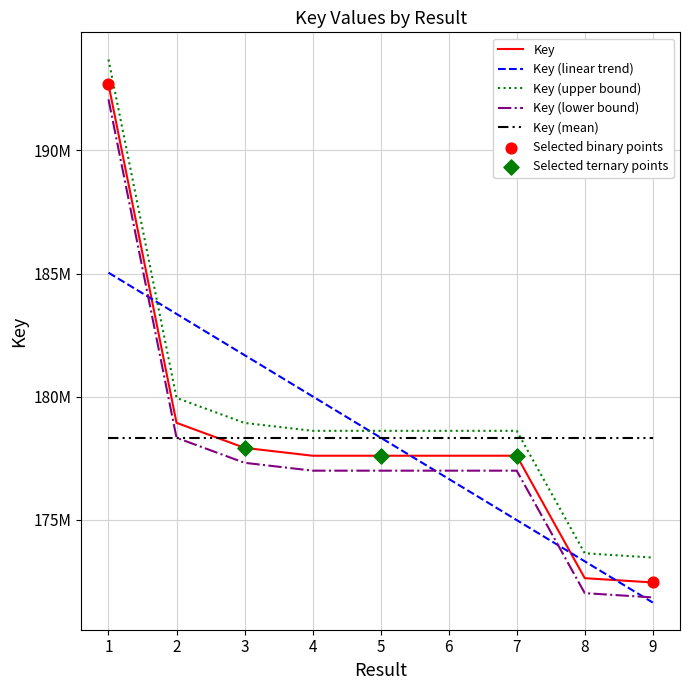

Which has a higher value, 4 or 2?

2